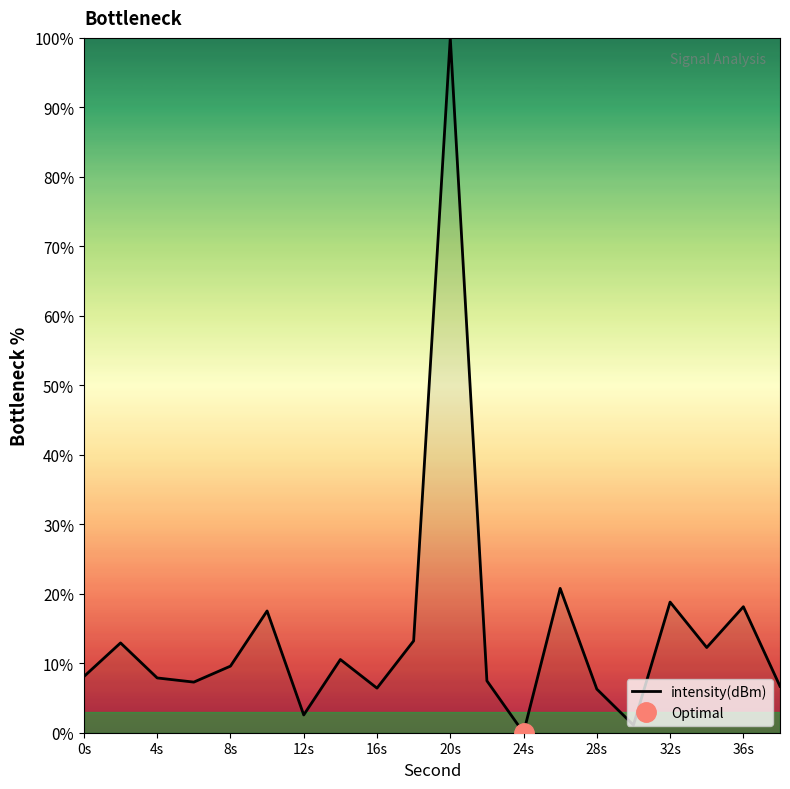

What is the highest value of the intensity(dBm) series?

100.0